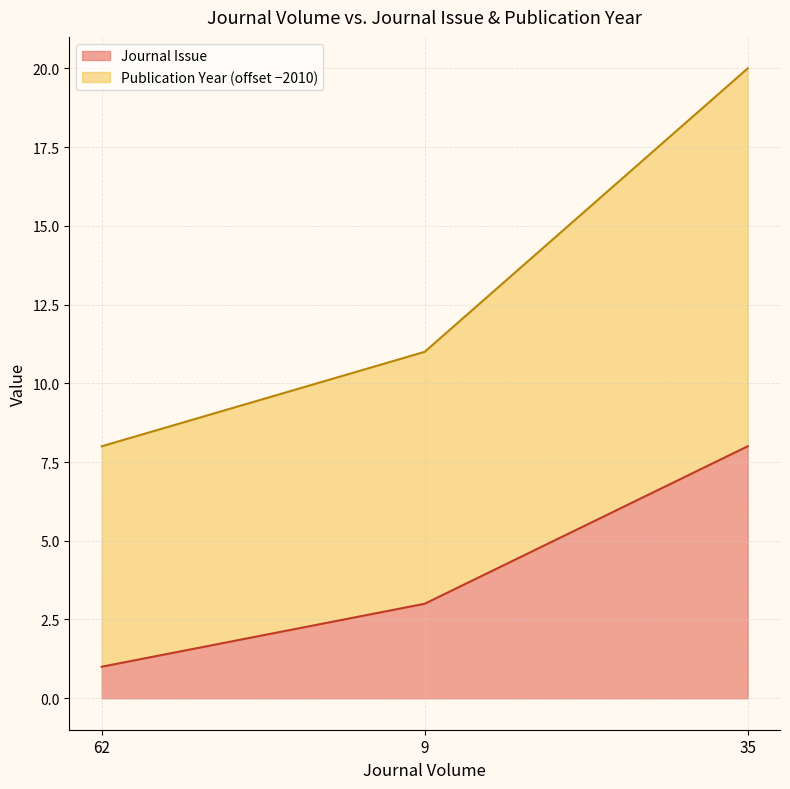

What is the total value across all series at 9?

11